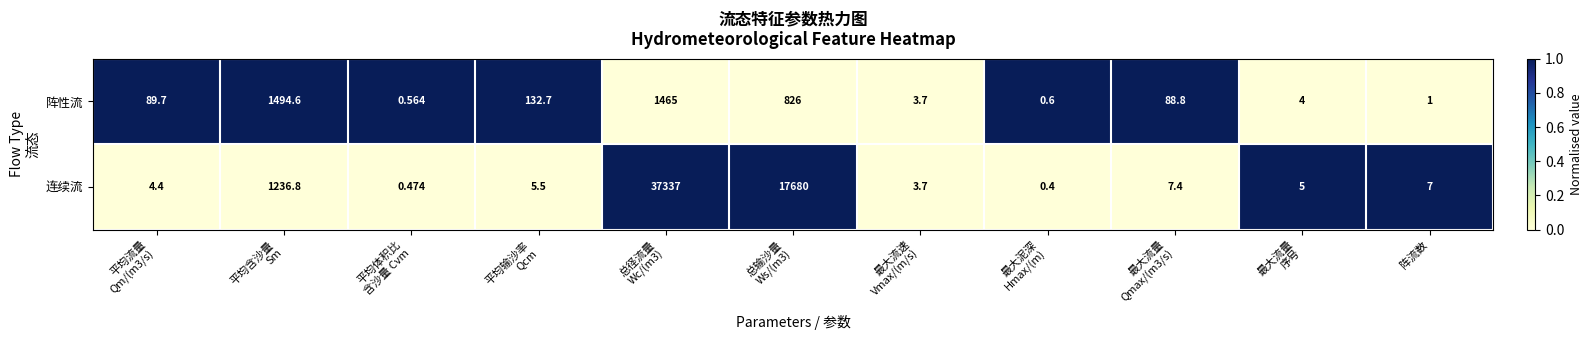

List the series in order of their peak value, highest first.

连续流, 阵性流